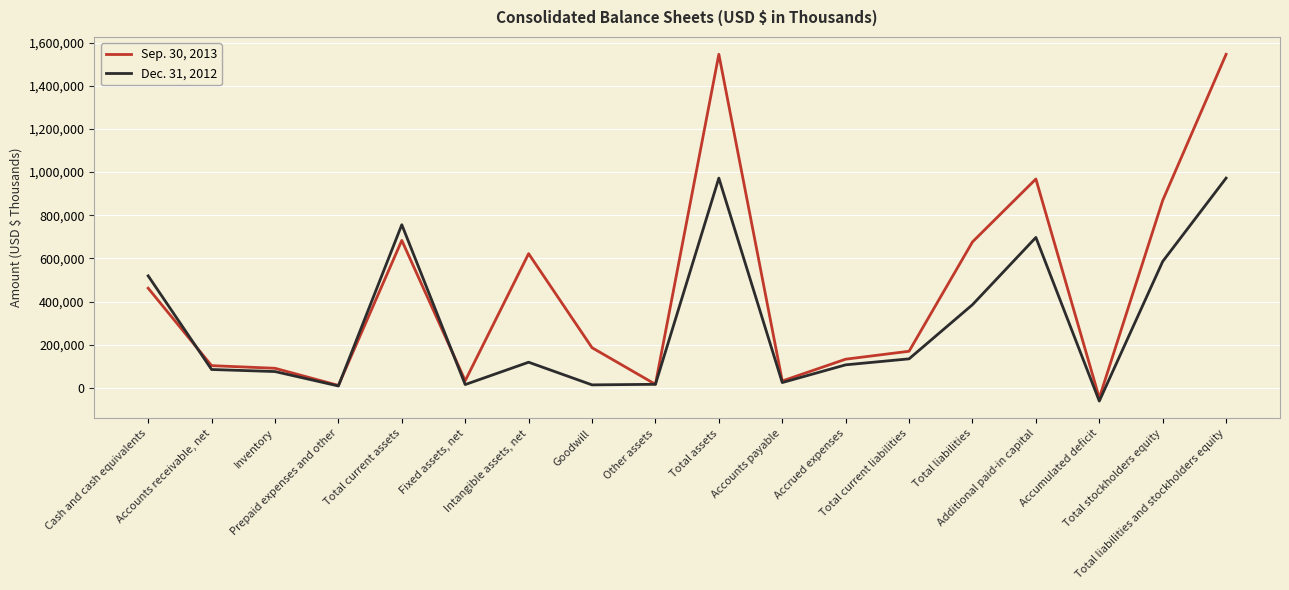

Which series has the largest total across all categories?

Sep. 30, 2013